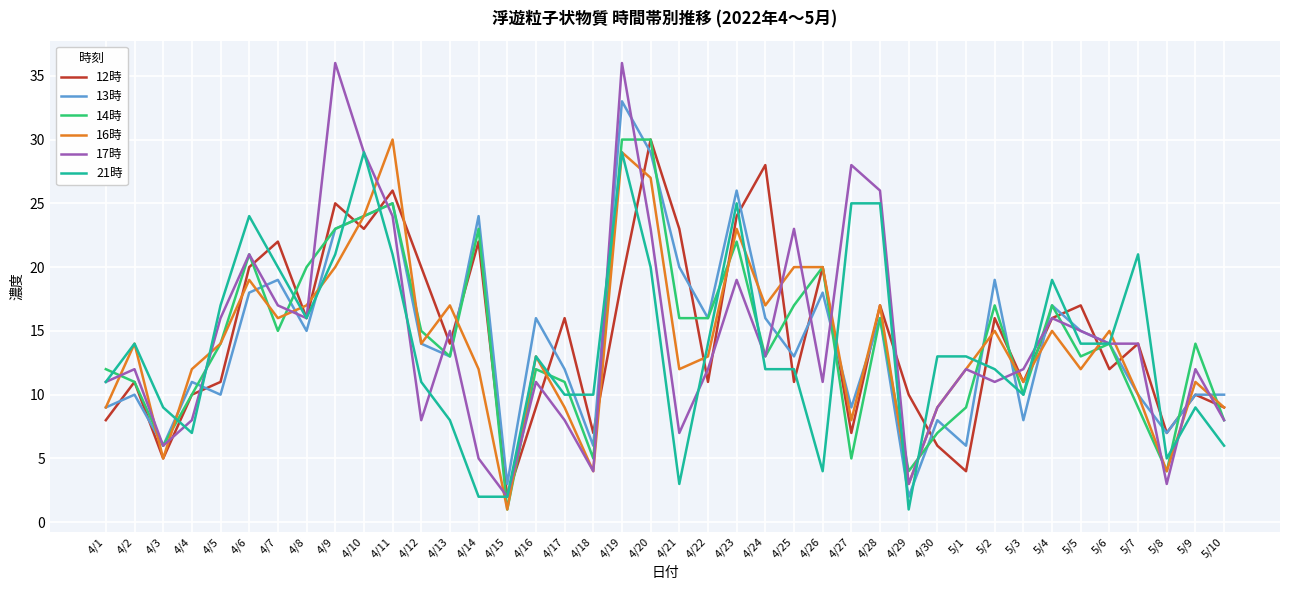

How many lines are shown in the chart?

6